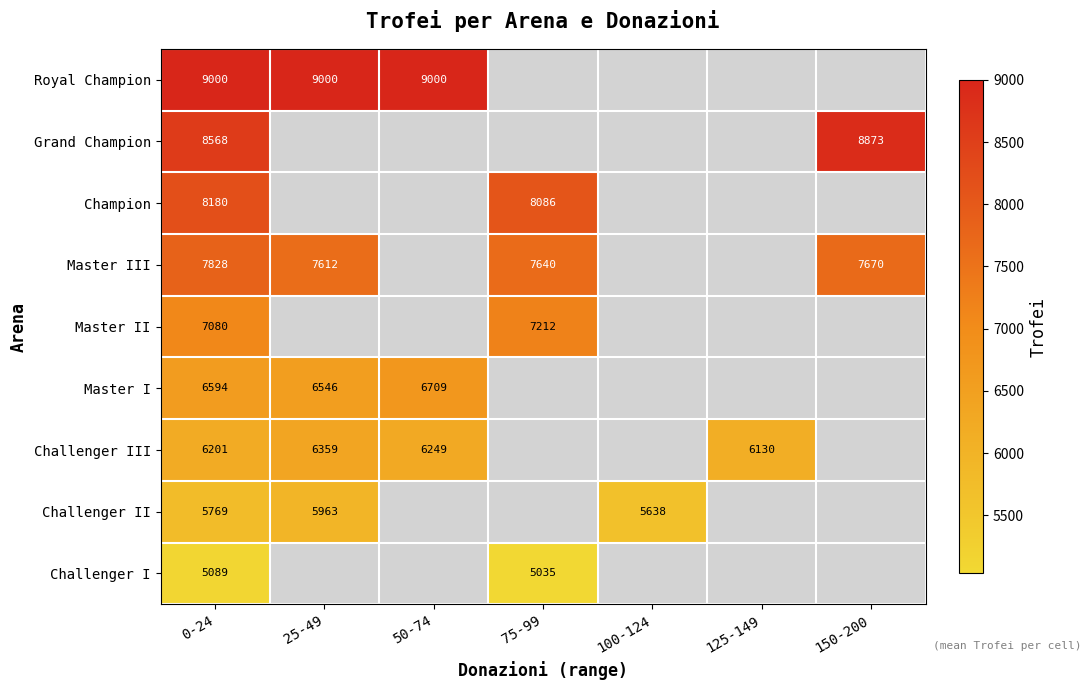

Rank the series at 0-24 from lowest to highest value.

Challenger I, Challenger II, Challenger III, Master I, Master II, Master III, Champion, Grand Champion, Royal Champion